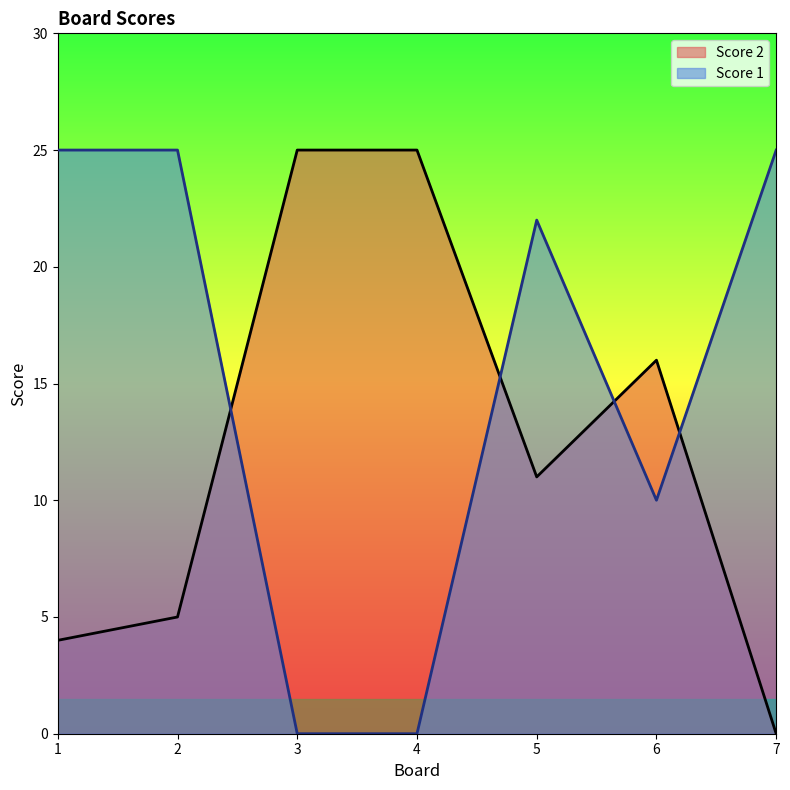

Reading left to right, list all the values displayed in this chart.

Score 1: 25	25	0	0	22	10	25
Score 2: 4	5	25	25	11	16	0